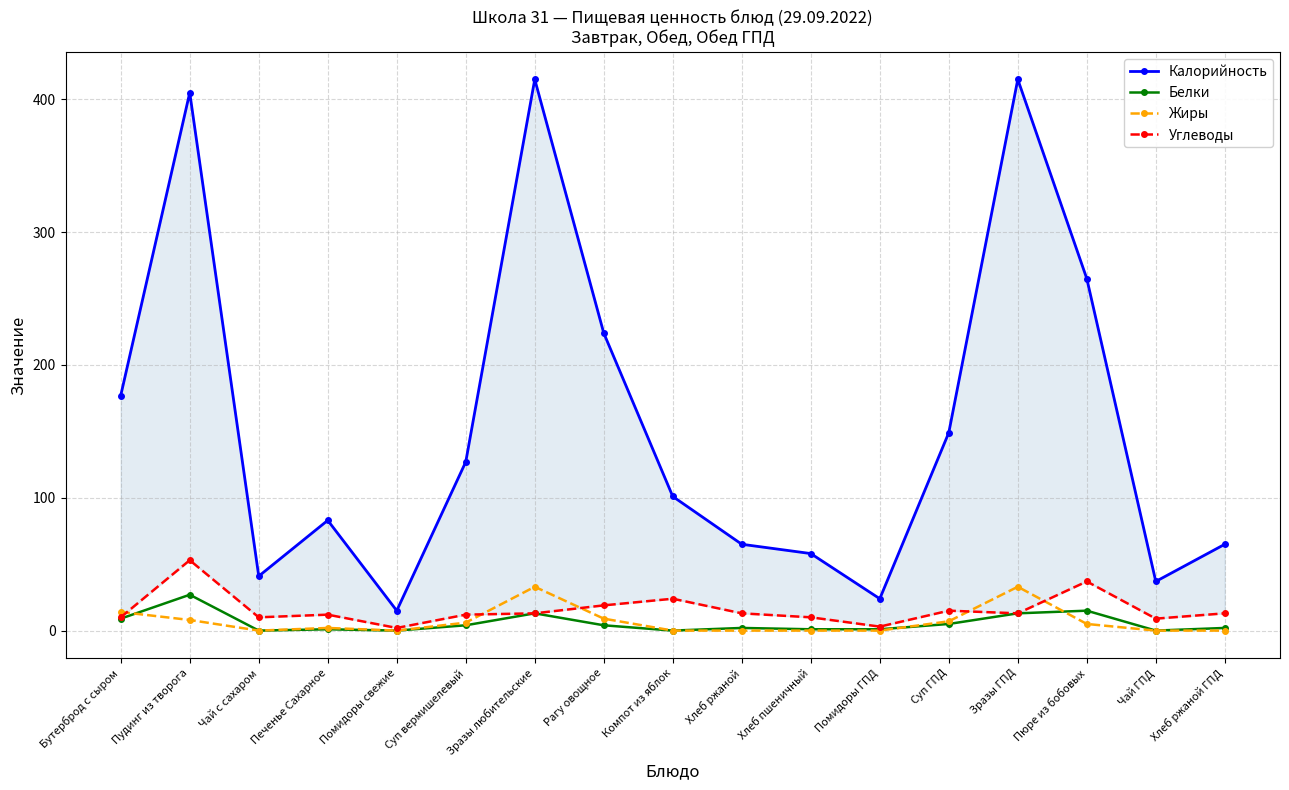

What are all the series names shown in the legend?

Калорийность, Белки, Жиры, Углеводы